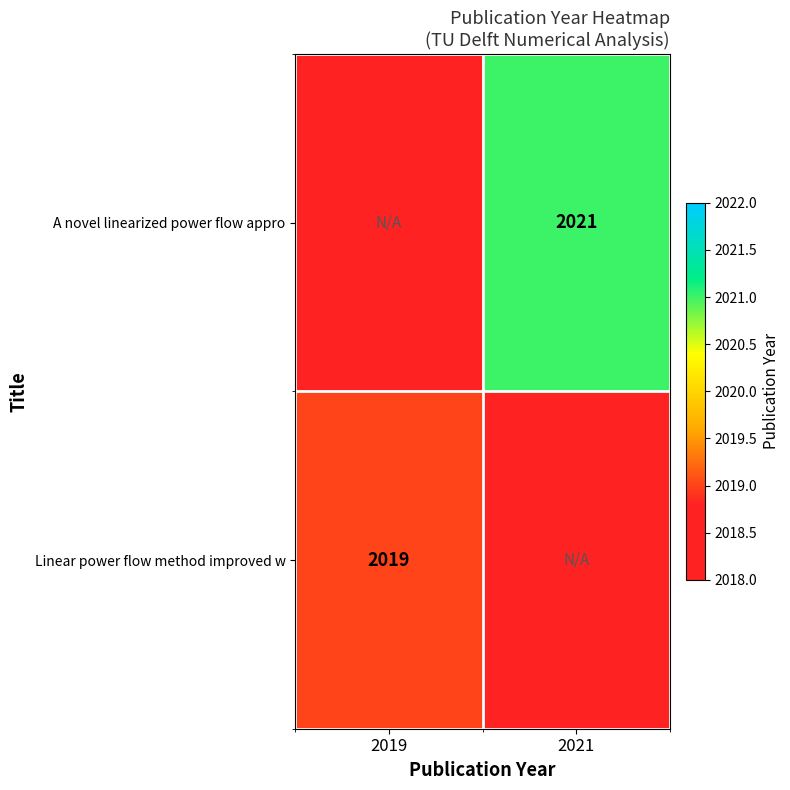

True or false: Linear power flow method improved w has a value of 2019 at 2019.

True